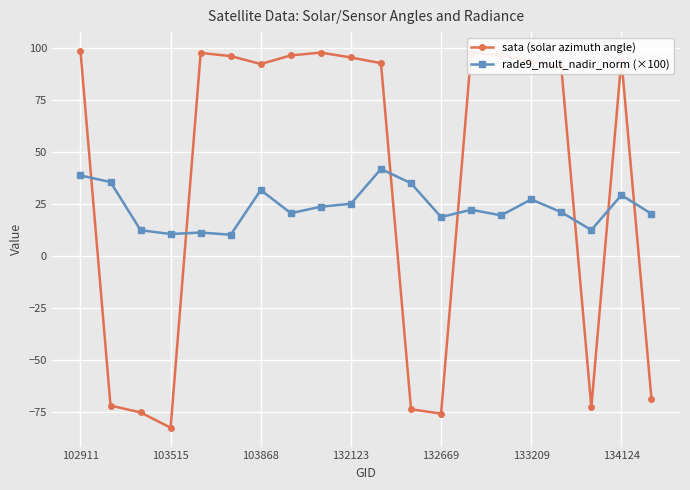

After their last crossing, which series has the higher values: rade9_mult_nadir_norm (×100) or sata (solar azimuth angle)?

rade9_mult_nadir_norm (×100)